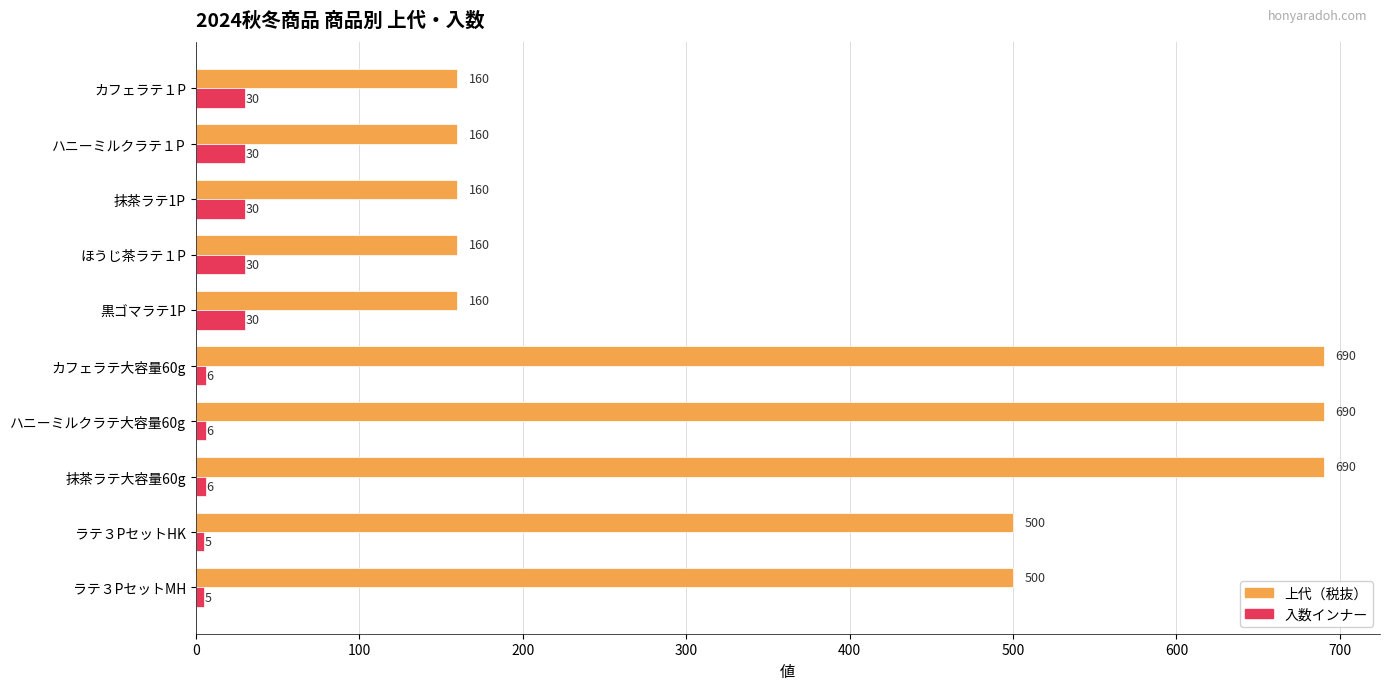

What are all the series names shown in the legend?

上代（税抜）, 入数インナー